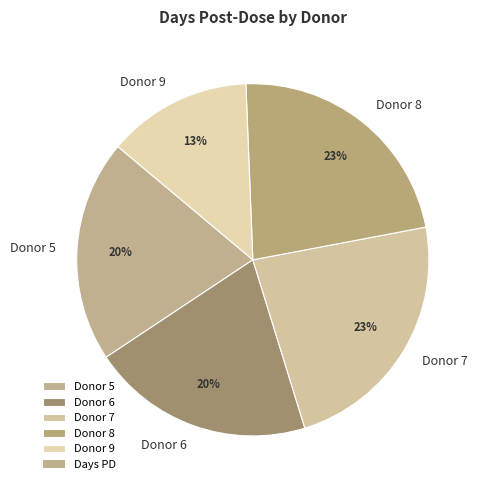

To the nearest percent, what is the difference between the largest and smallest slice percentages?

10%